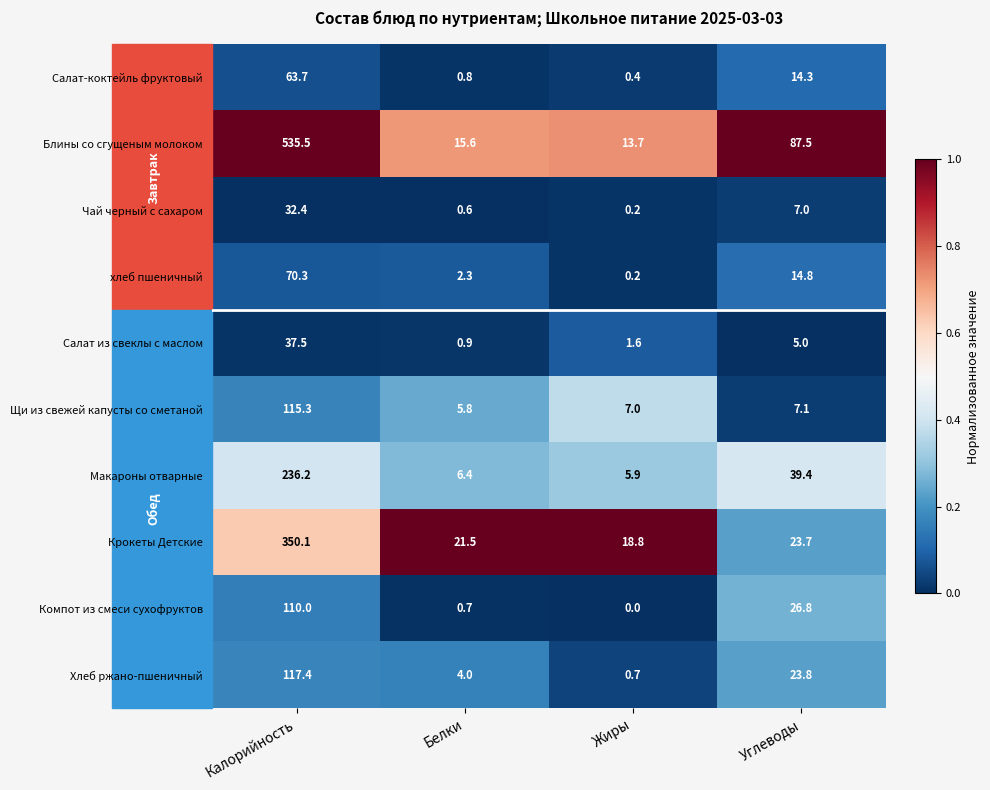

At which label is Салат-коктейль фруктовый closest to 32?

Углеводы